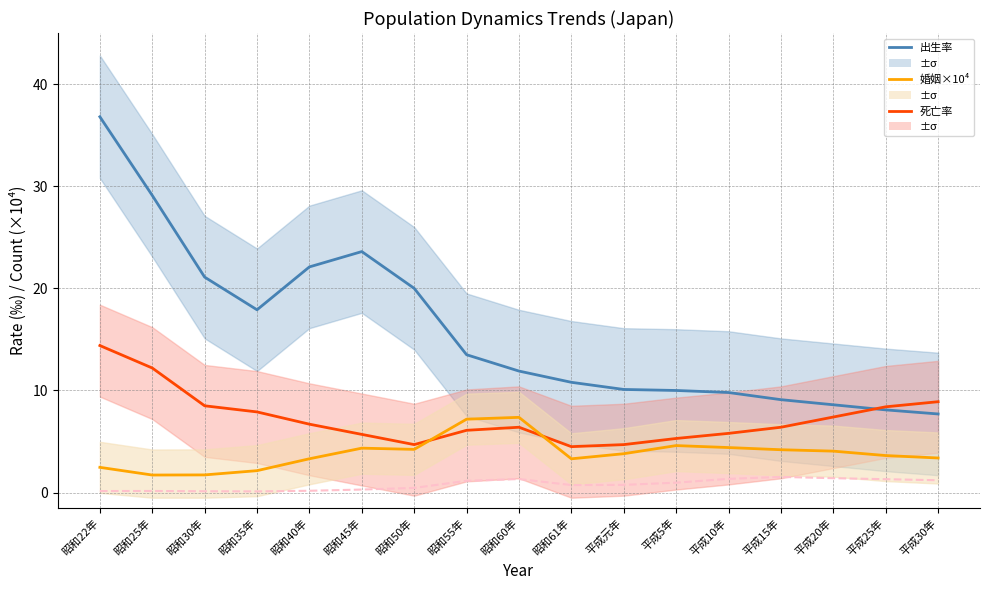

How many lines are shown in the chart?

4